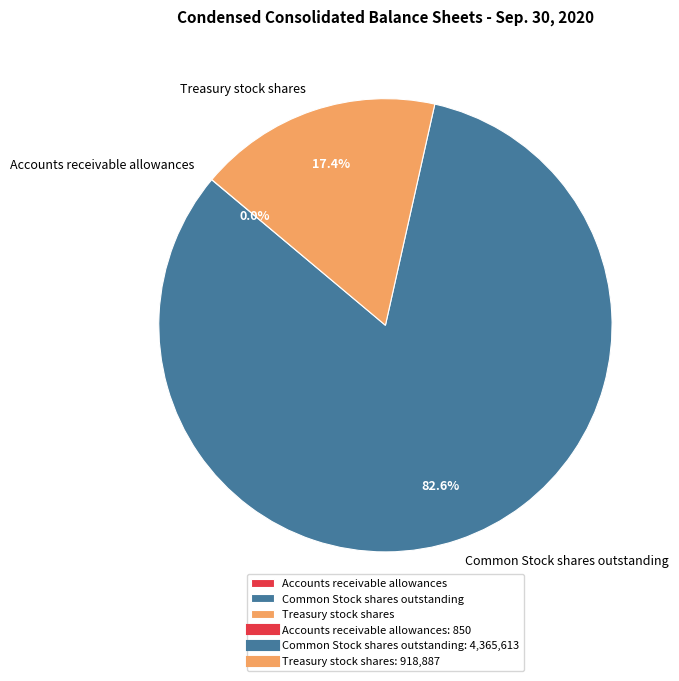

Does any single category account for the majority?

Yes